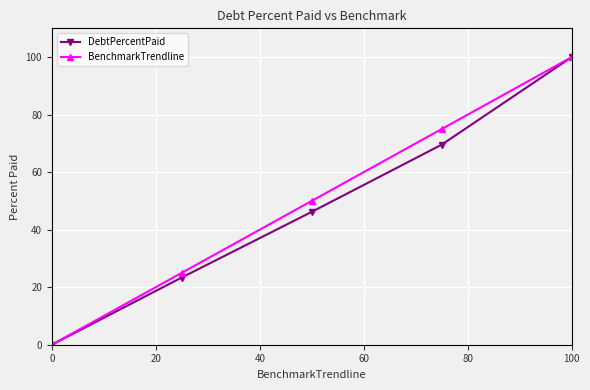

How many lines are shown in the chart?

2